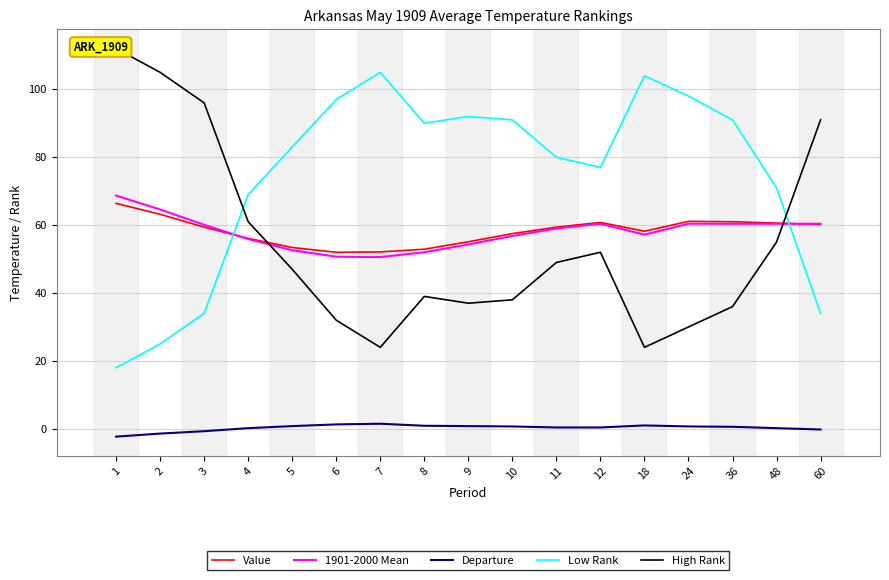

Which series has the largest total across all categories?

Low Rank